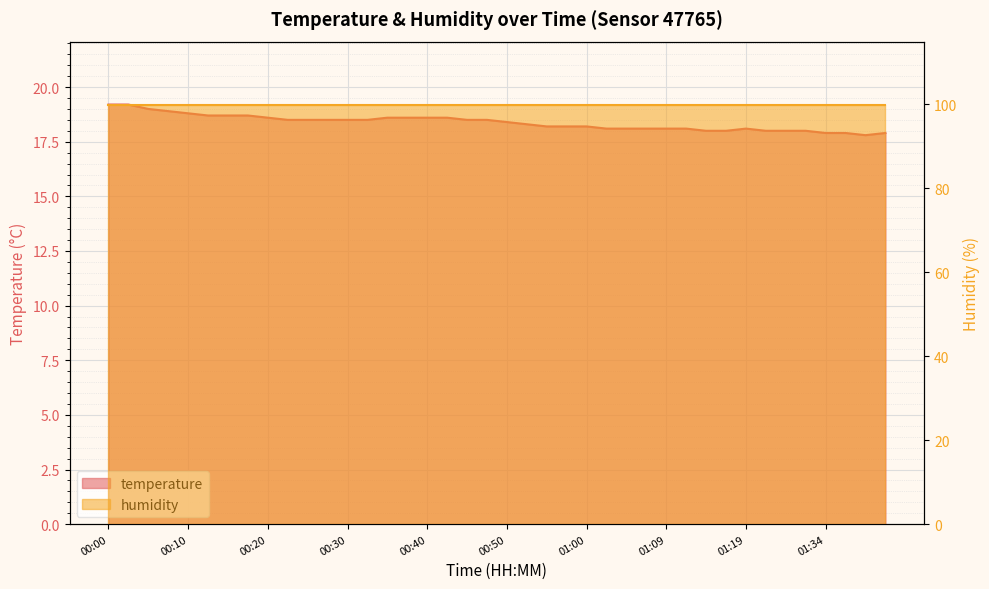

Between 00:30 and 00:52, which is larger?

00:30